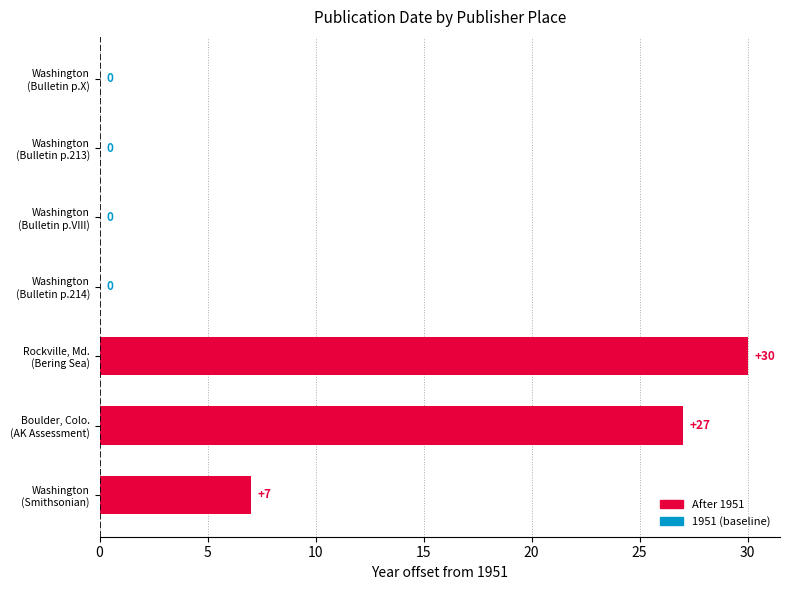

What is the sum of all values?

64